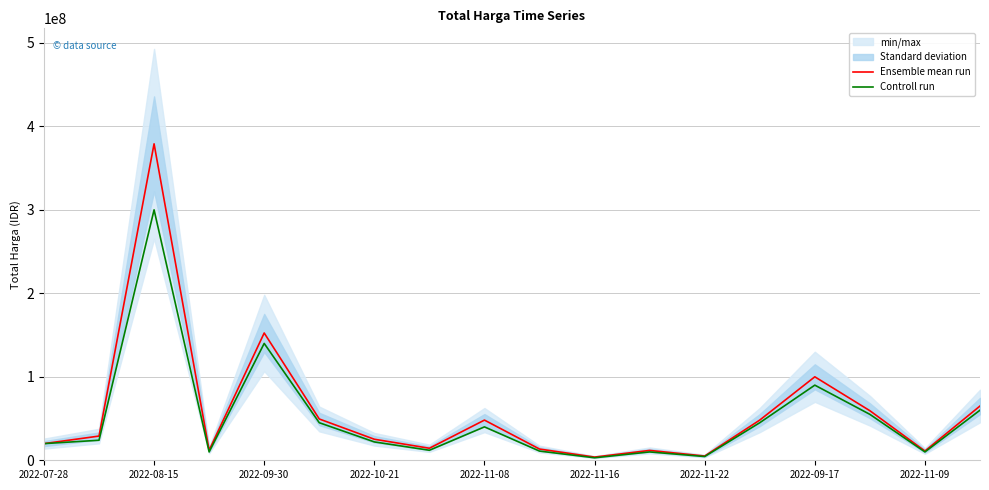

Which series has the largest total across all categories?

Ensemble mean run